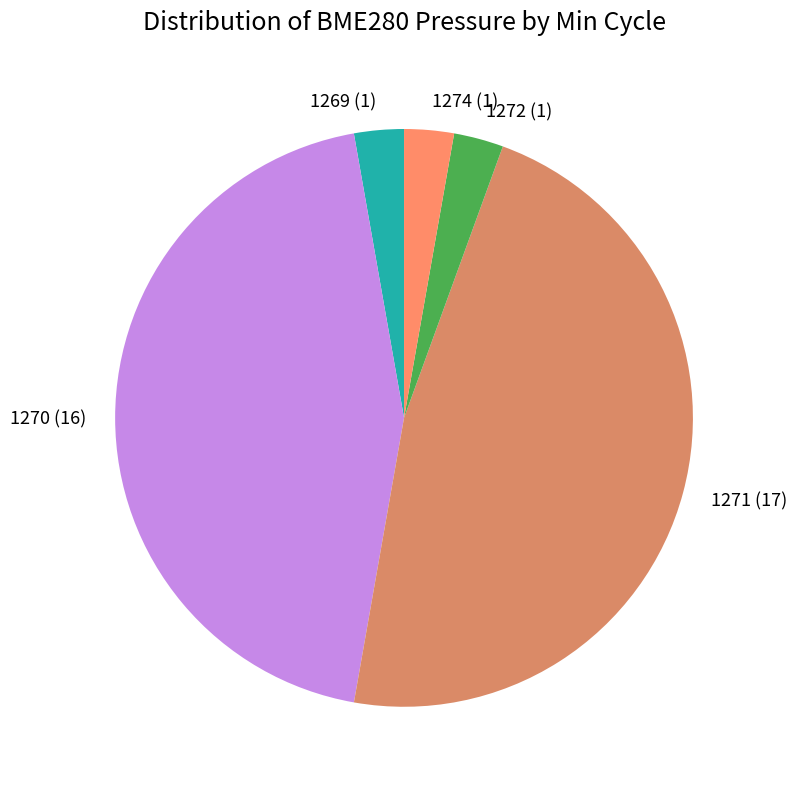

Which category has the biggest portion of the pie?

1271 (17)